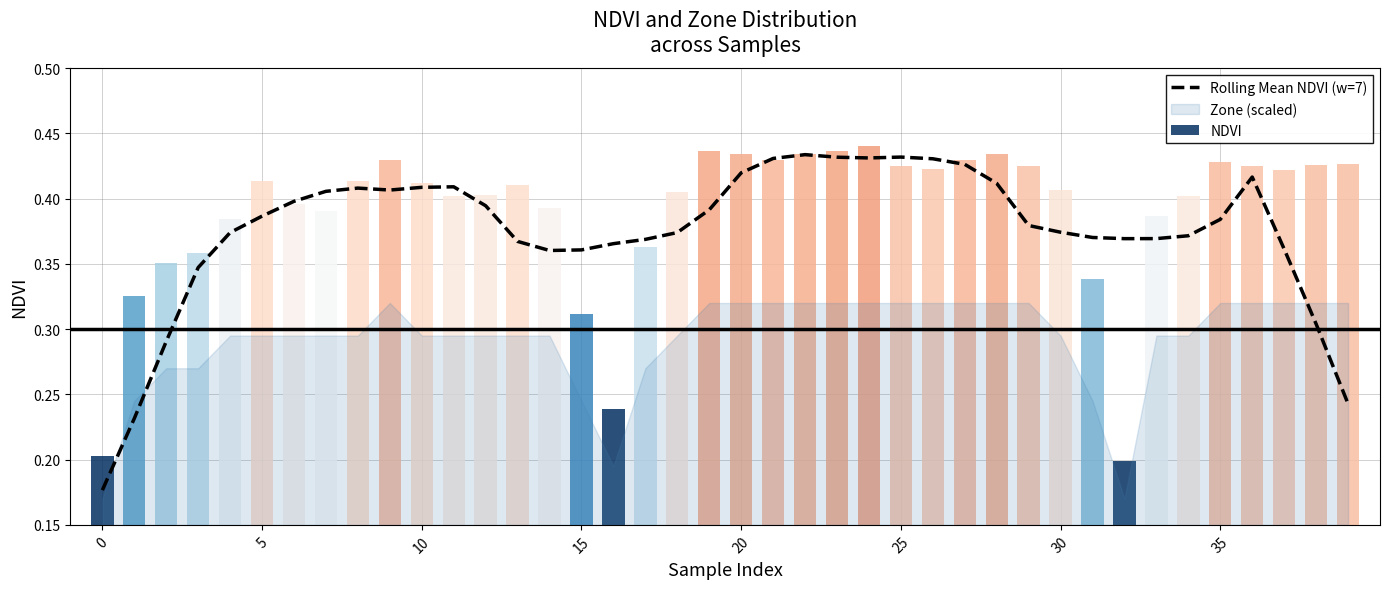

What is the greatest value displayed?

0.4